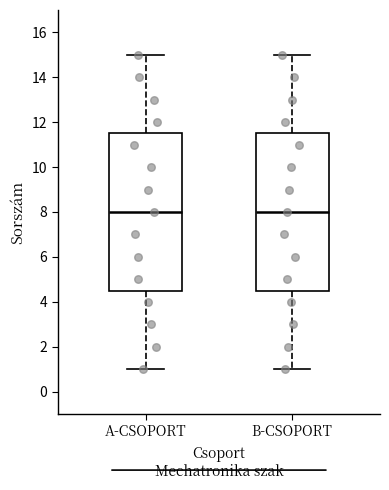

Reading left to right, read every box against the y-axis: the position of its median line, the range the box covers, and the ends of its whiskers. The values are not printed on the chart, so give them approximately, as read against the axis.

A-CSOPORT: median 8.0, box 4.6 to 11.6, whiskers 1.0 to 15.0
B-CSOPORT: median 8.0, box 4.6 to 11.6, whiskers 1.0 to 15.0